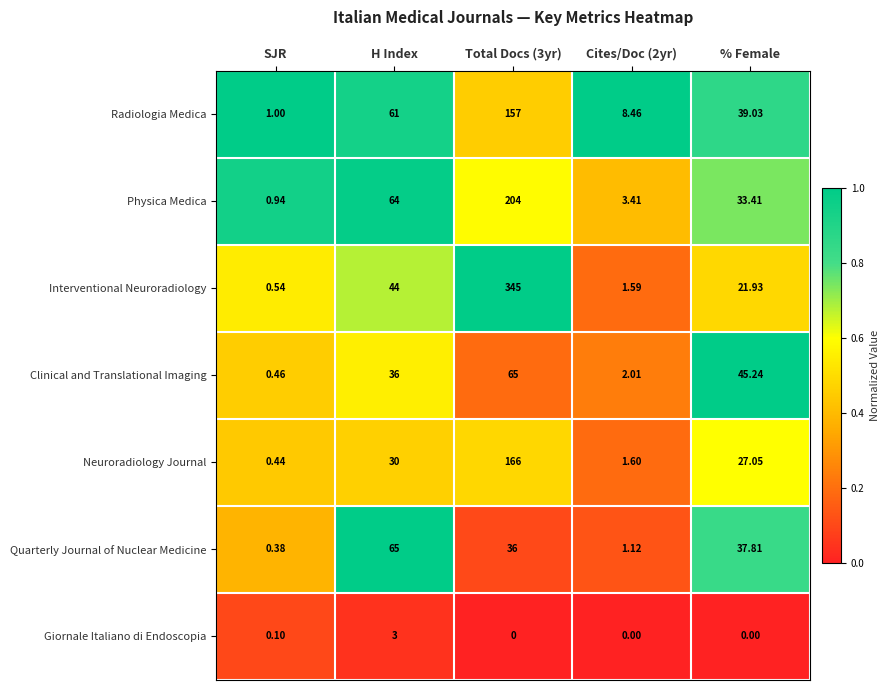

Rank the series at H Index from highest to lowest value.

Quarterly Journal of Nuclear Medicine, Physica Medica, Radiologia Medica, Interventional Neuroradiology, Clinical and Translational Imaging, Neuroradiology Journal, Giornale Italiano di Endoscopia